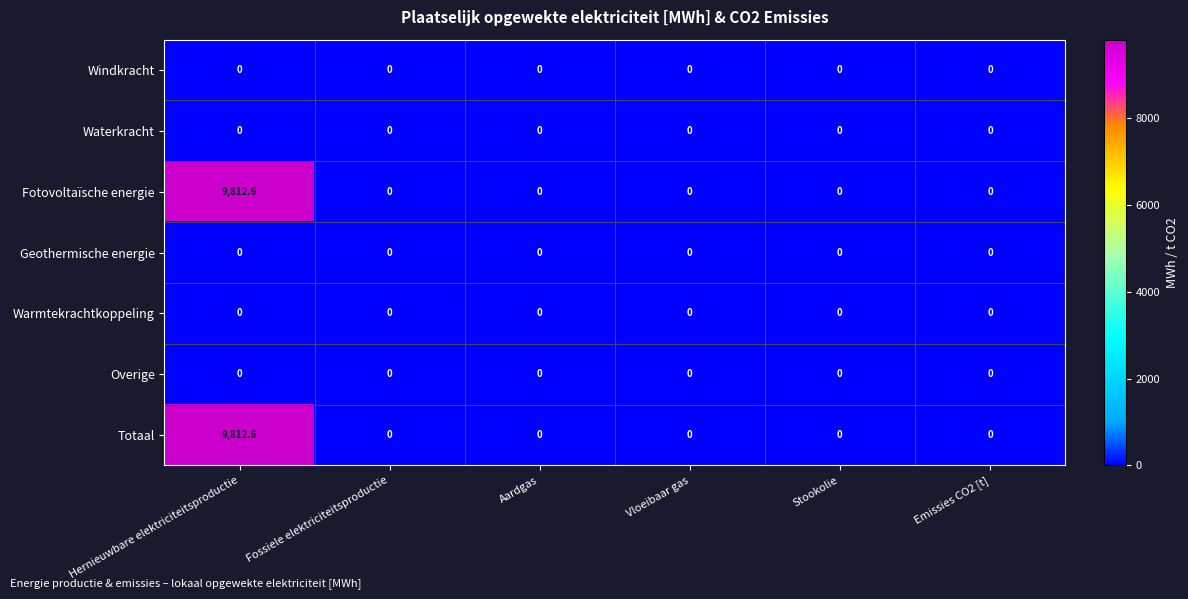

Is it true that Overige equals 0.0 at Vloeibaar gas?

True